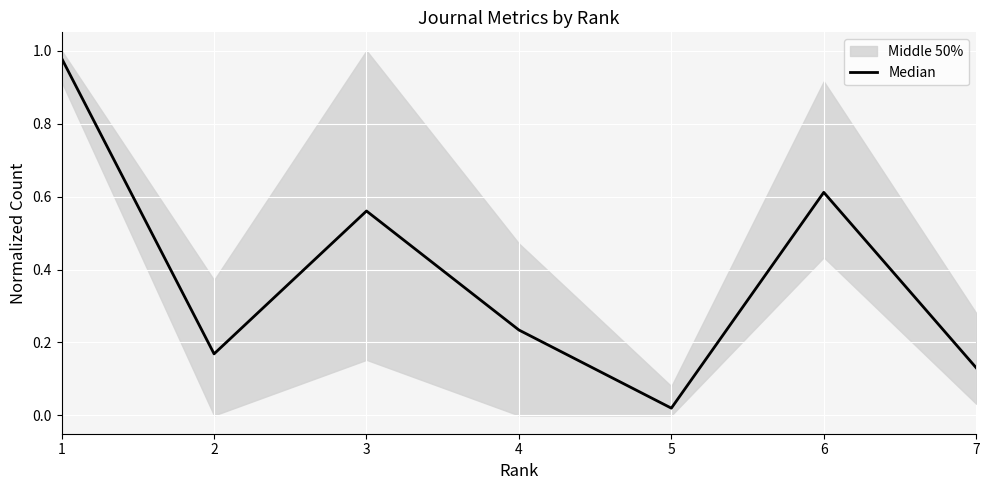

How many lines are shown in the chart?

1